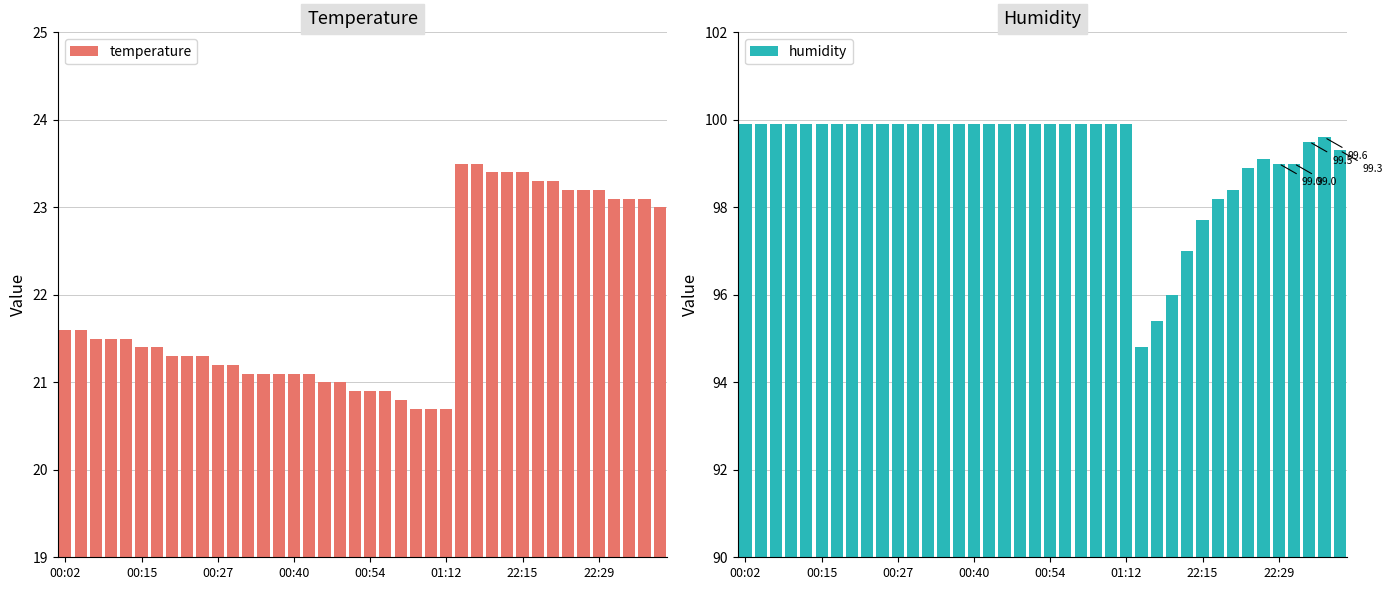

Where is temperature nearest to the value 22?

00:02